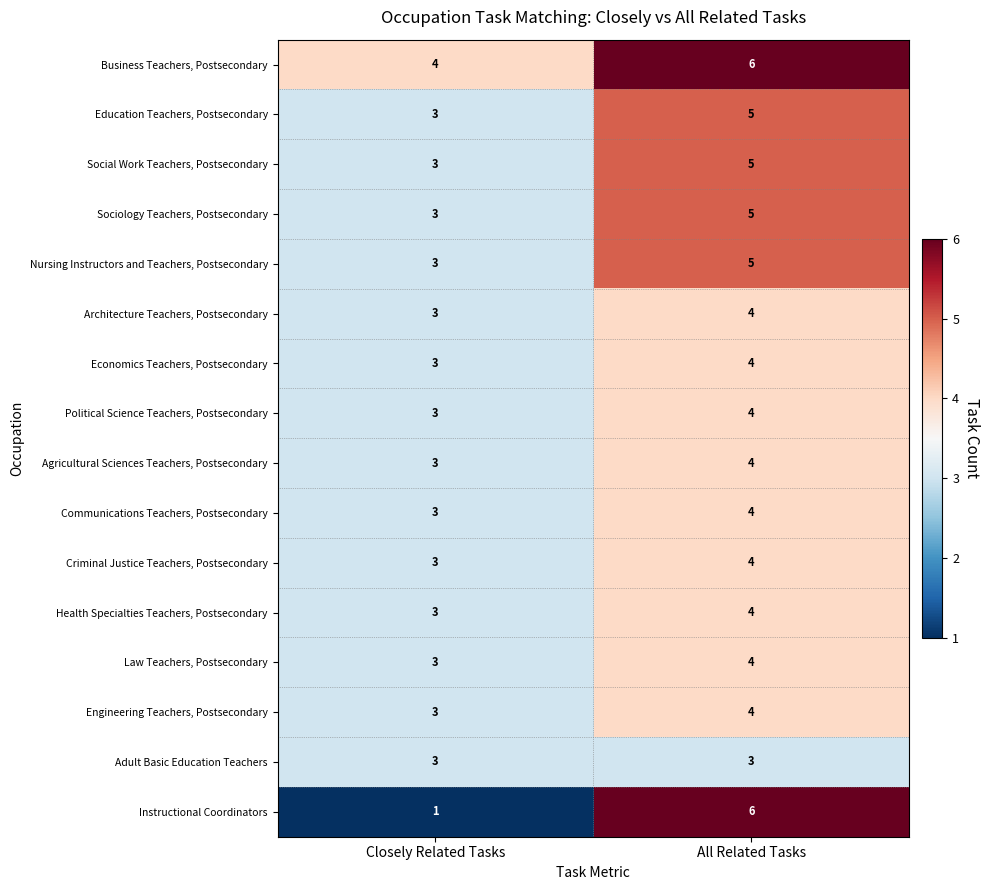

What is the spread (max minus min) of values at Closely Related Tasks?

3